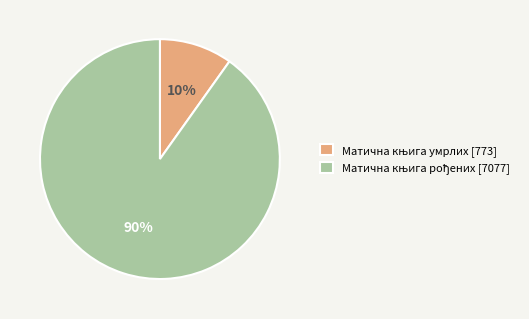

To the nearest percent, what is the average slice percentage?

50%